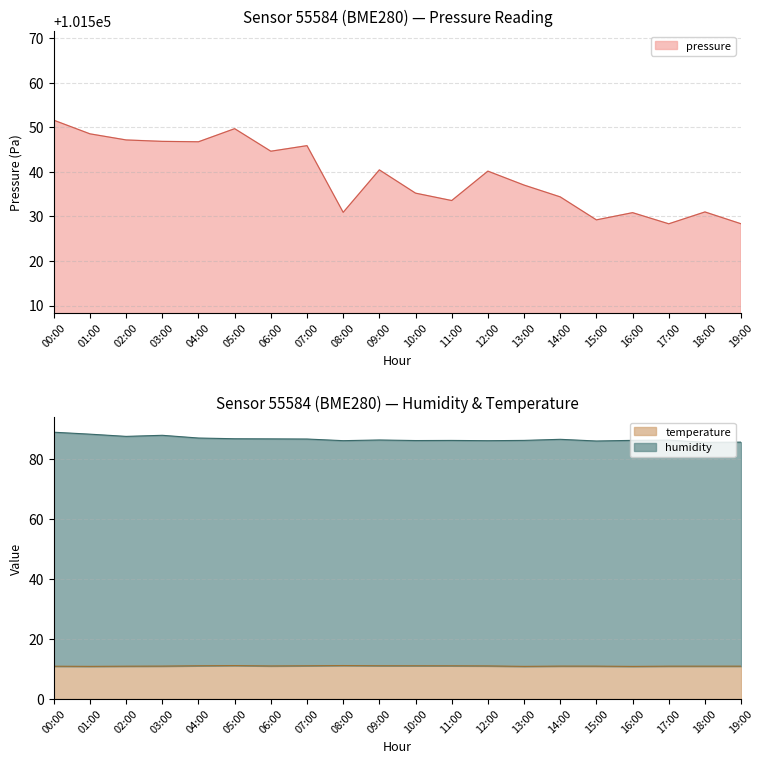

Is the value of temperature at 09:00 greater than the value of pressure at 15:00?

No